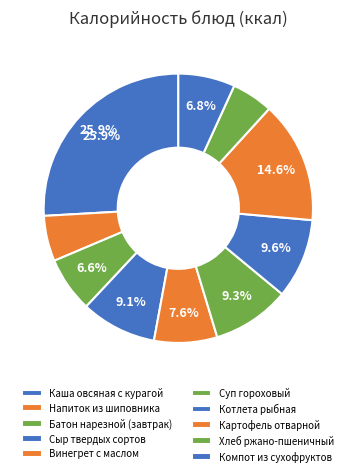

Does Напиток из шиповника account for over 50% of the chart?

No